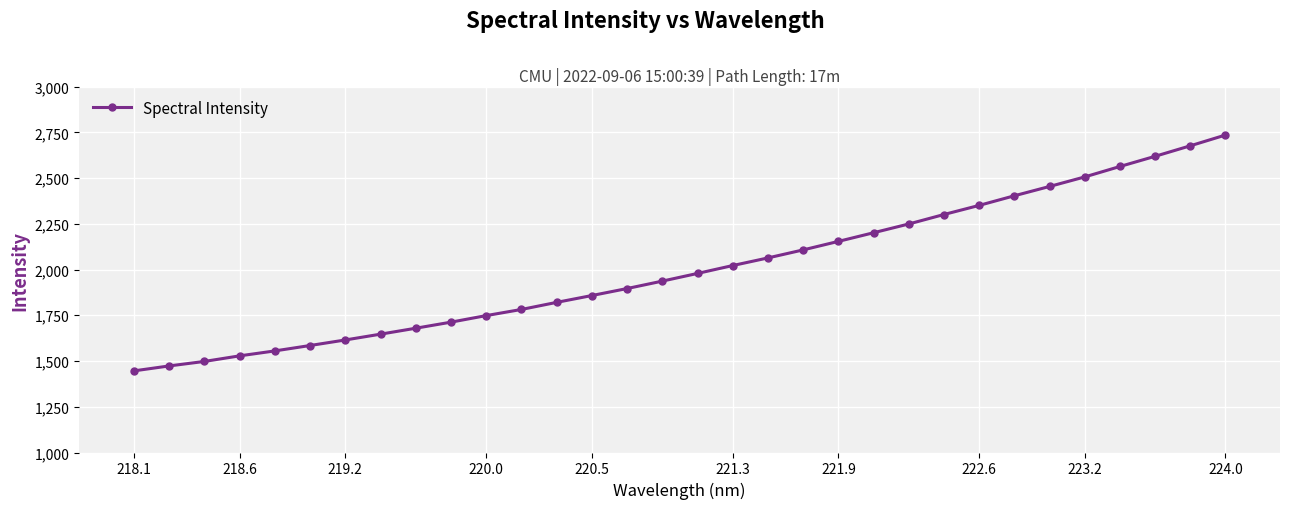

What is the difference between the maximum and second lowest values?

1261.9